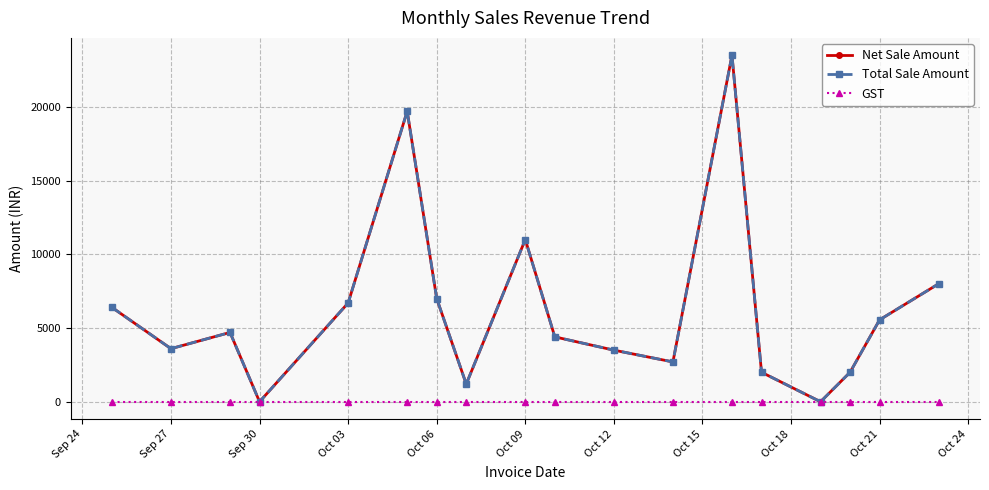

Is this an area chart (filled region under the line)?

No